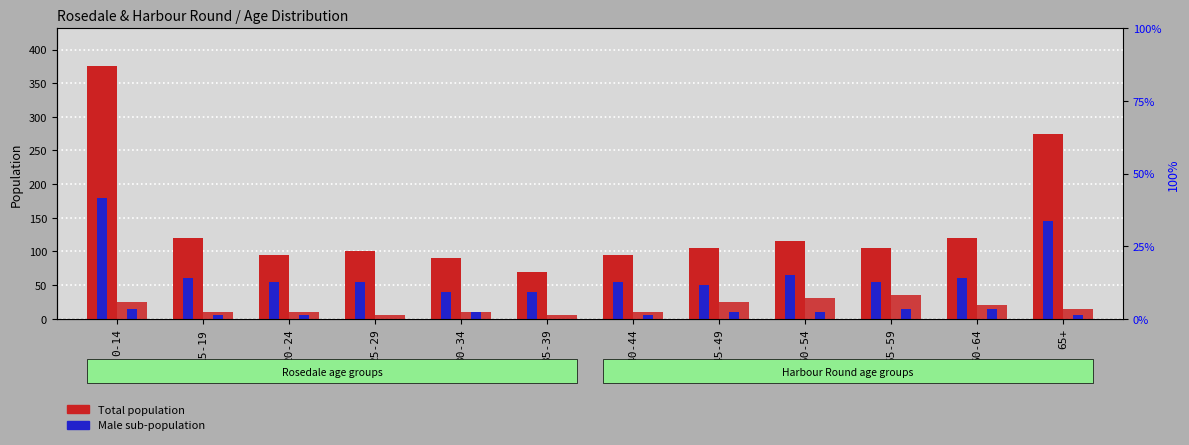

Which category has the highest value in the Rosedale Male series?

0-14